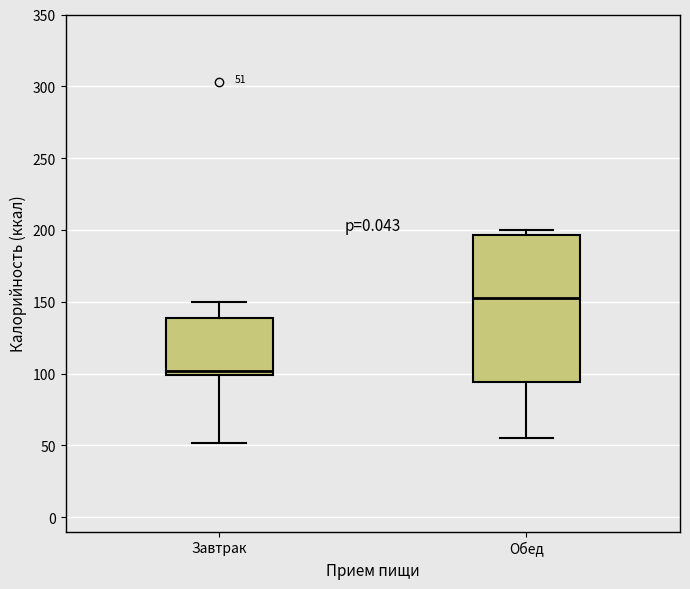

Which box is the tallest, from its lower edge to its upper edge?

Обед